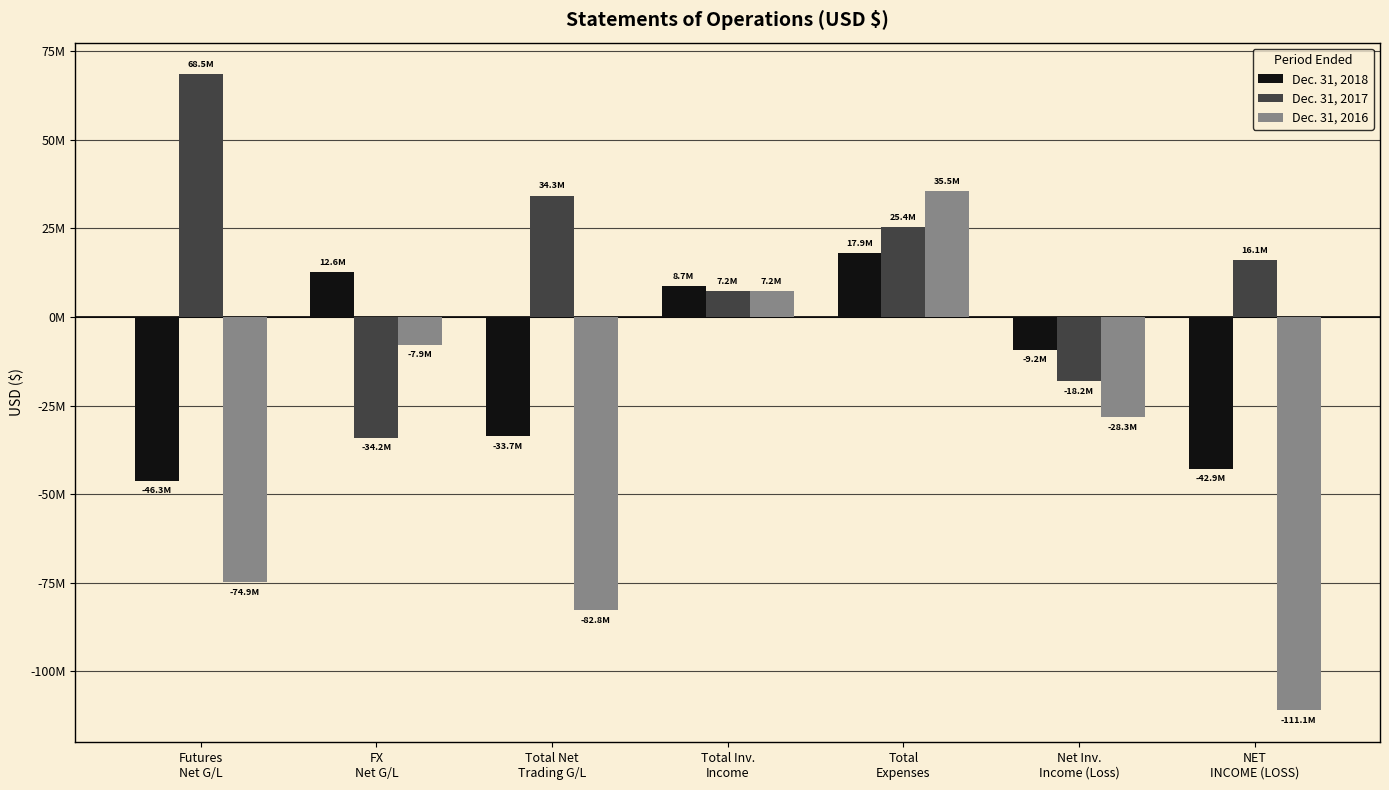

Does the chart contain stacked bars?

No